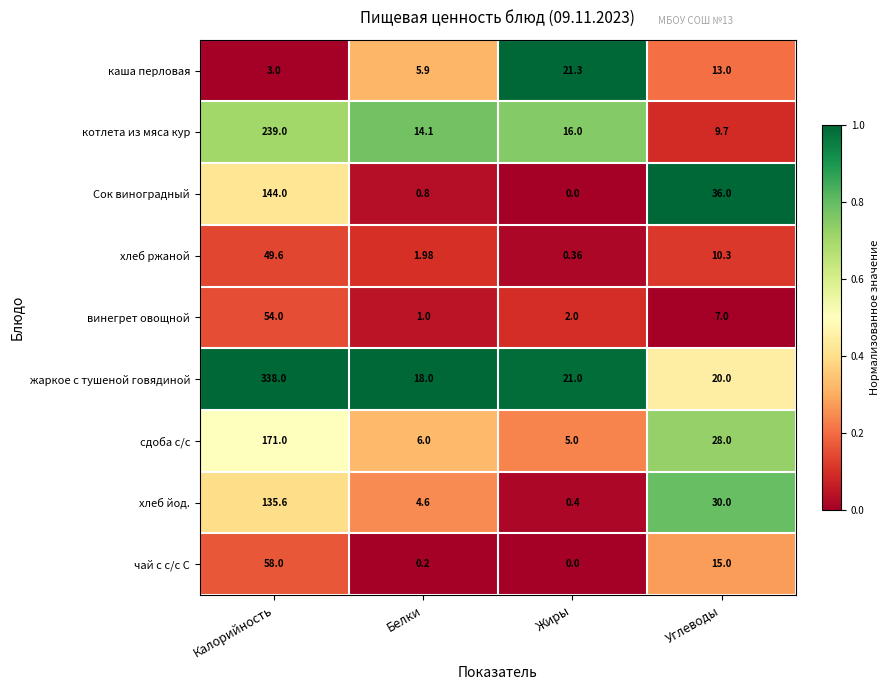

At Углеводы, list the series in order from largest to smallest.

Сок виноградный, хлеб йод., сдоба с/с, жаркое с тушеной говядиной, чай с с/с С, каша перловая, хлеб ржаной, котлета из мяса кур, винегрет овощной